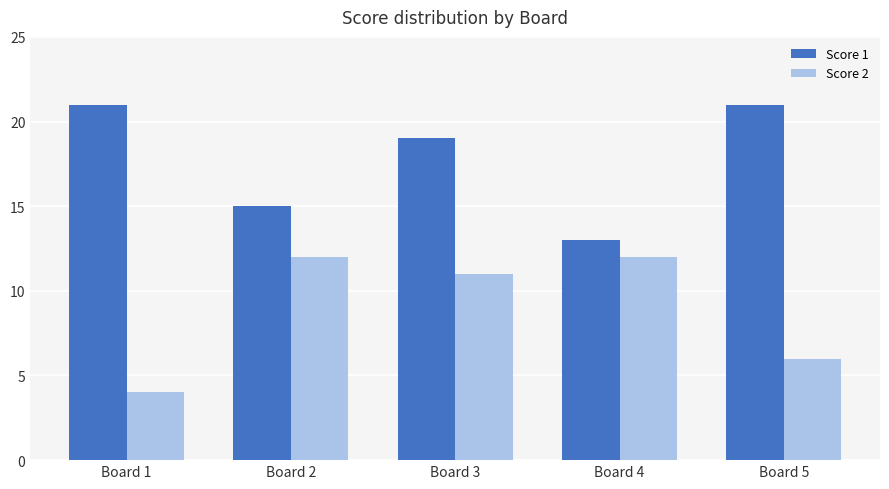

Are the bars horizontal?

No